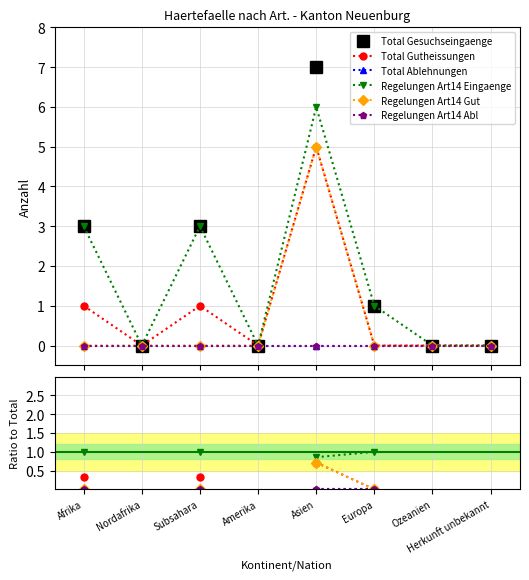

At which label does Regelungen Art14 Abl reach its minimum?

Afrika